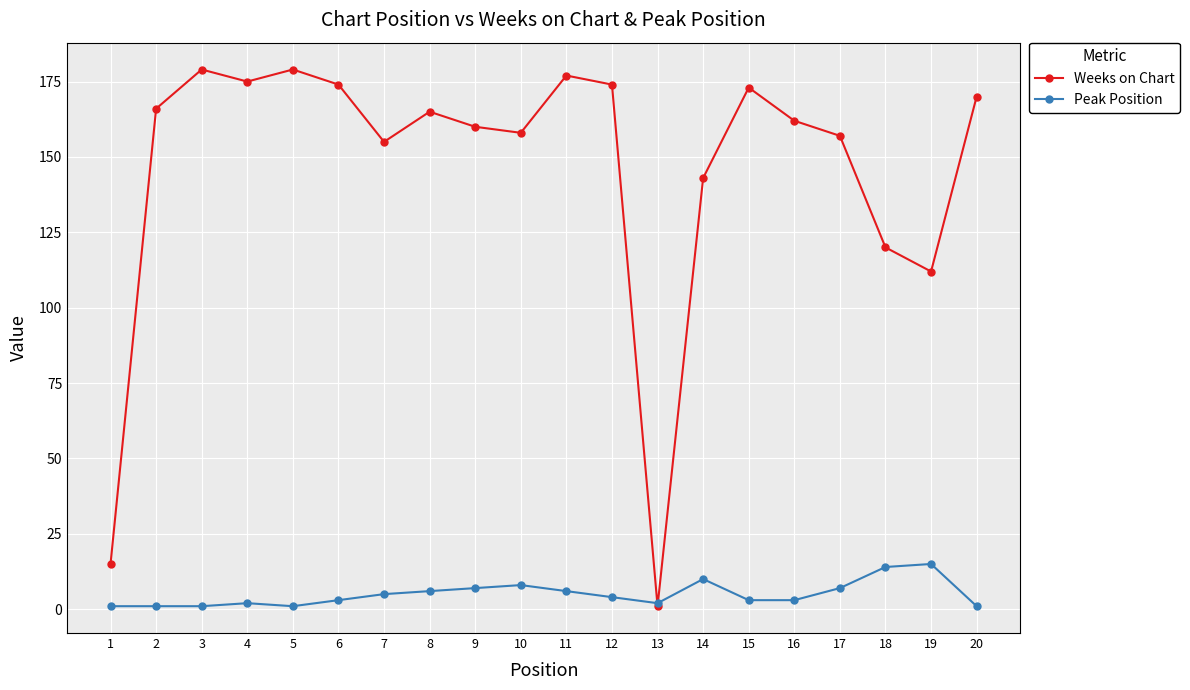

Which series has the largest total across all categories?

Weeks on Chart